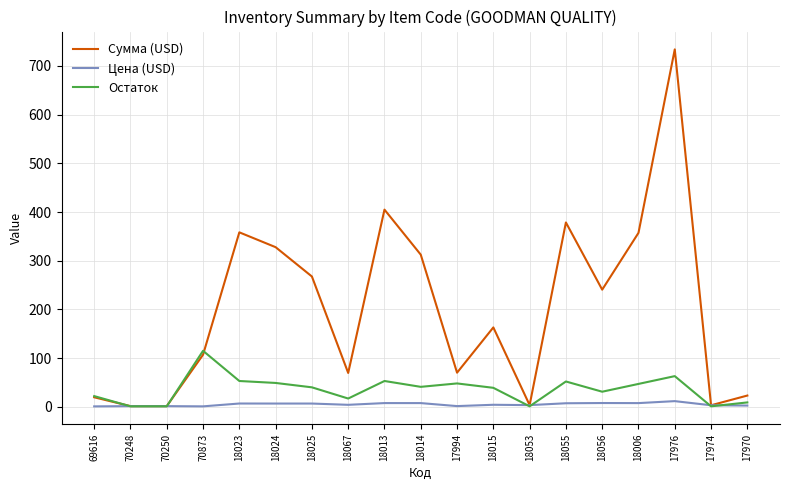

Is it true that Остаток equals 31.0 at 18056?

True